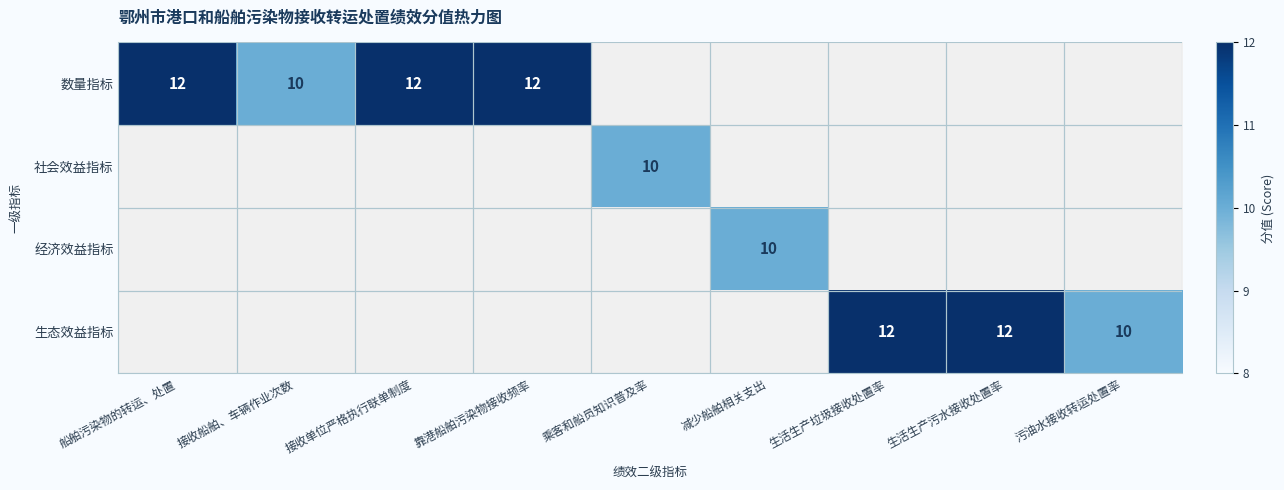

The 生态效益指标 series shows 2 at 污油水接收转运处置率. True or false?

False